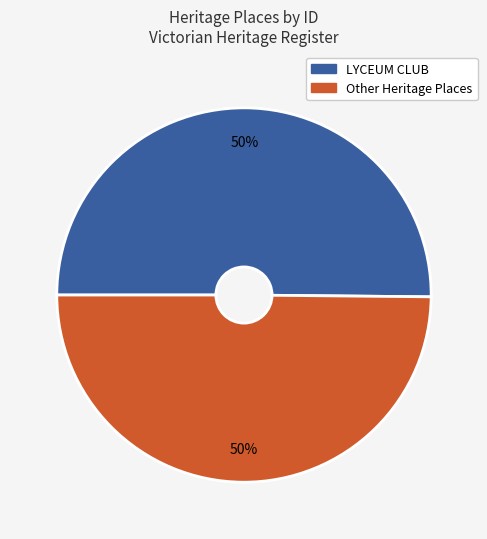

To the nearest percent, what is the average slice percentage?

50%